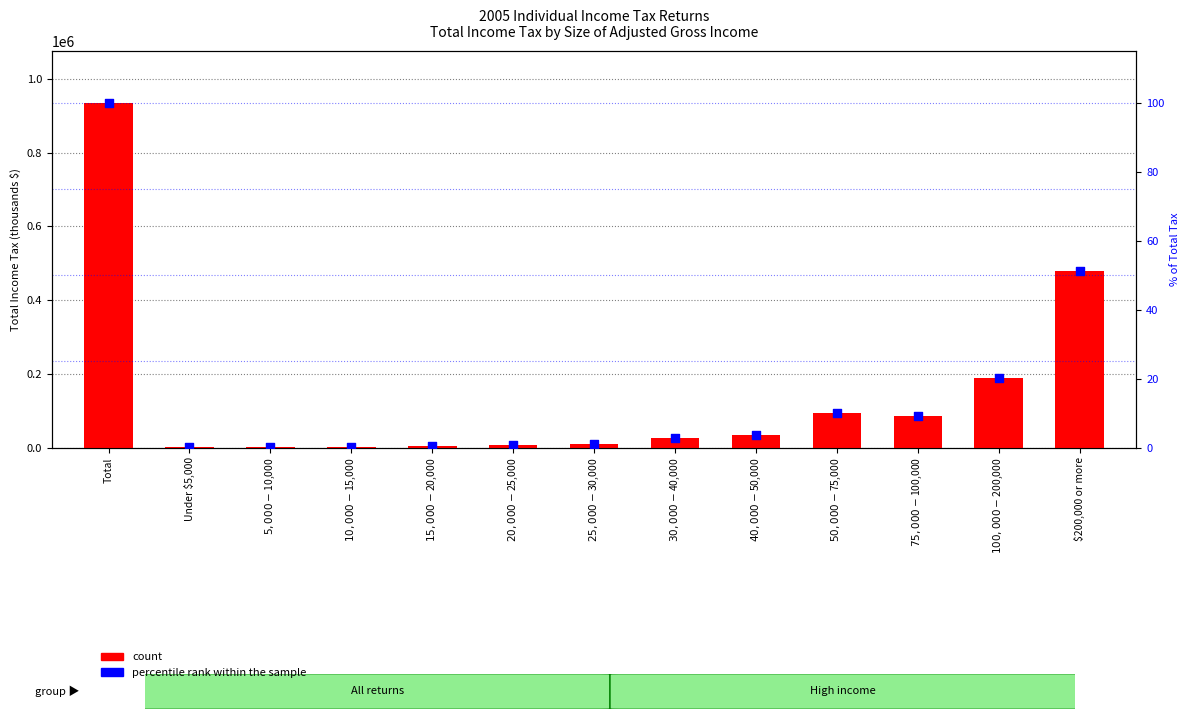

What is the total value across all series at $200,000 or more?

479810.3